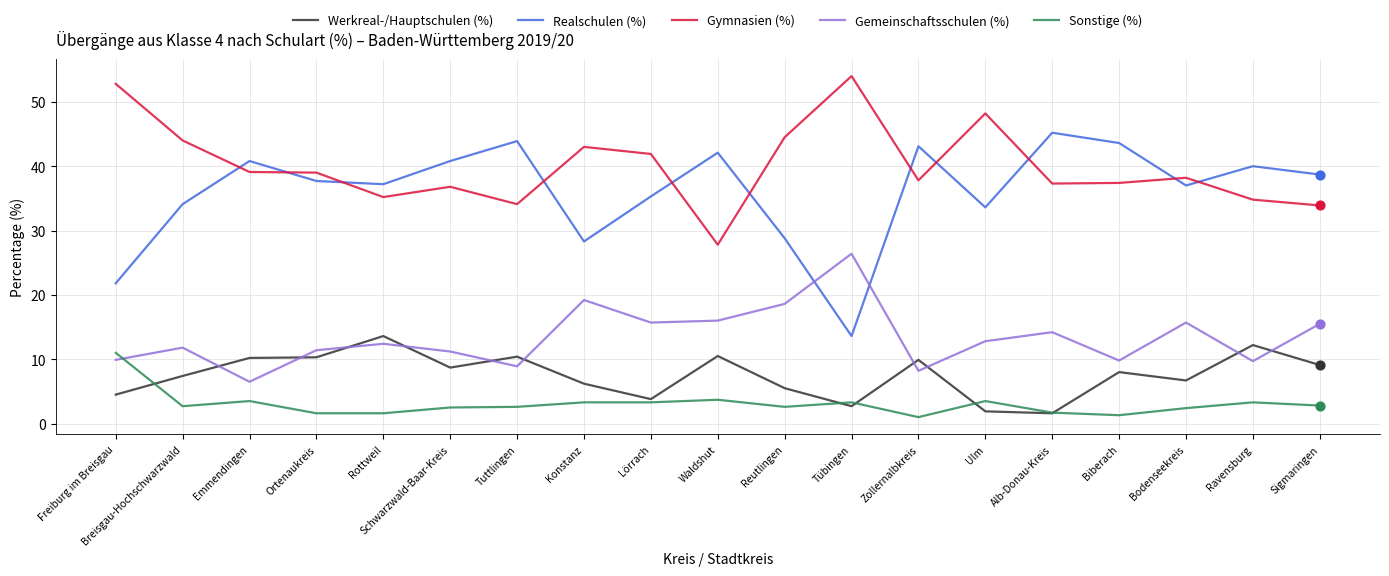

What is the difference between the highest and lowest values at Ravensburg?

36.7